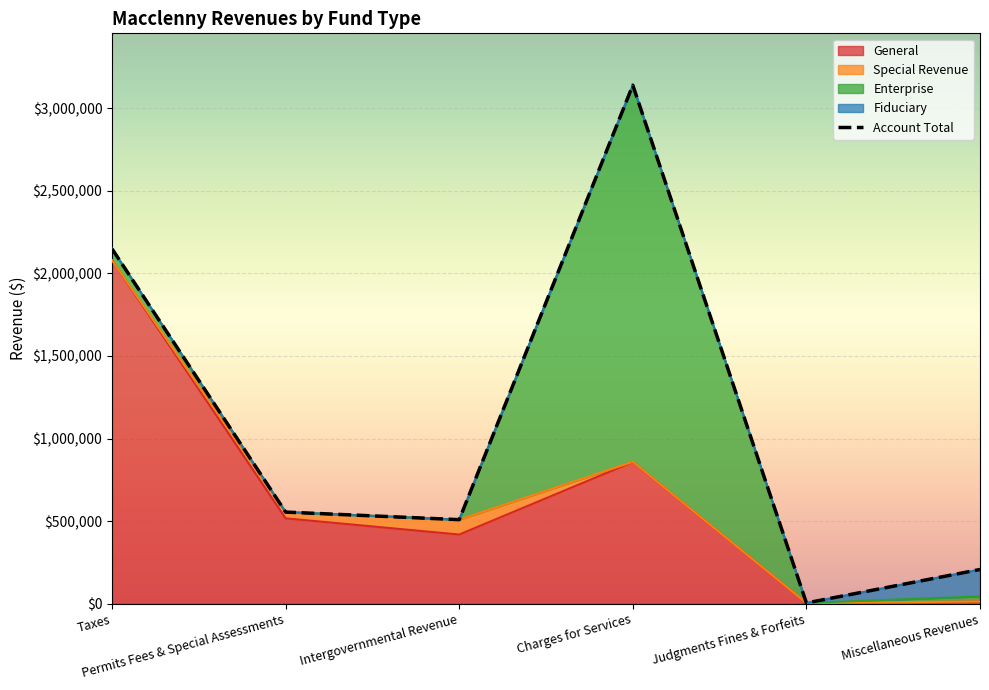

Reading left to right, list all the values displayed in this chart.

Taxes=2148396	Permits Fees & Special Assessments=555075	Intergovernmental Revenue=509183	Charges for Services=3138881	Judgments Fines & Forfeits=5033	Miscellaneous Revenues=207582